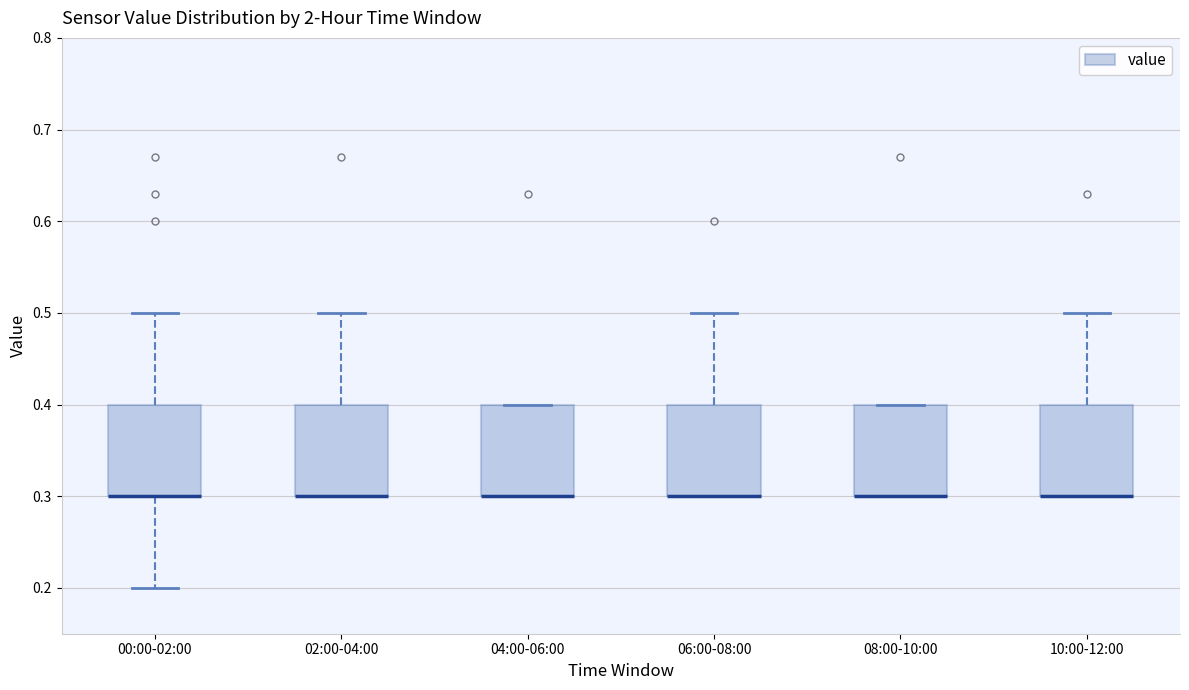

Where is the upper edge of the box for 10:00-12:00 on the y-axis? The values are not printed on the chart, so give them approximately, as read against the axis.

0.4